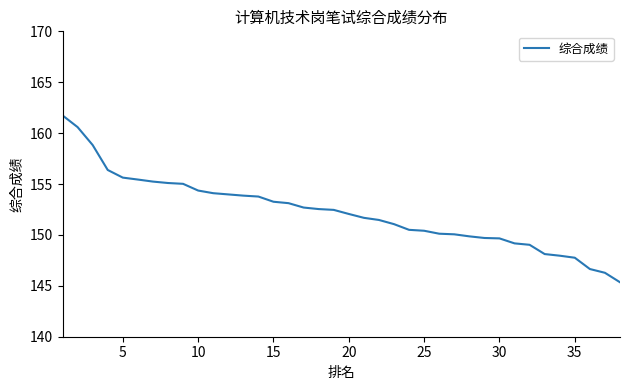

What is the greatest value displayed?

161.7